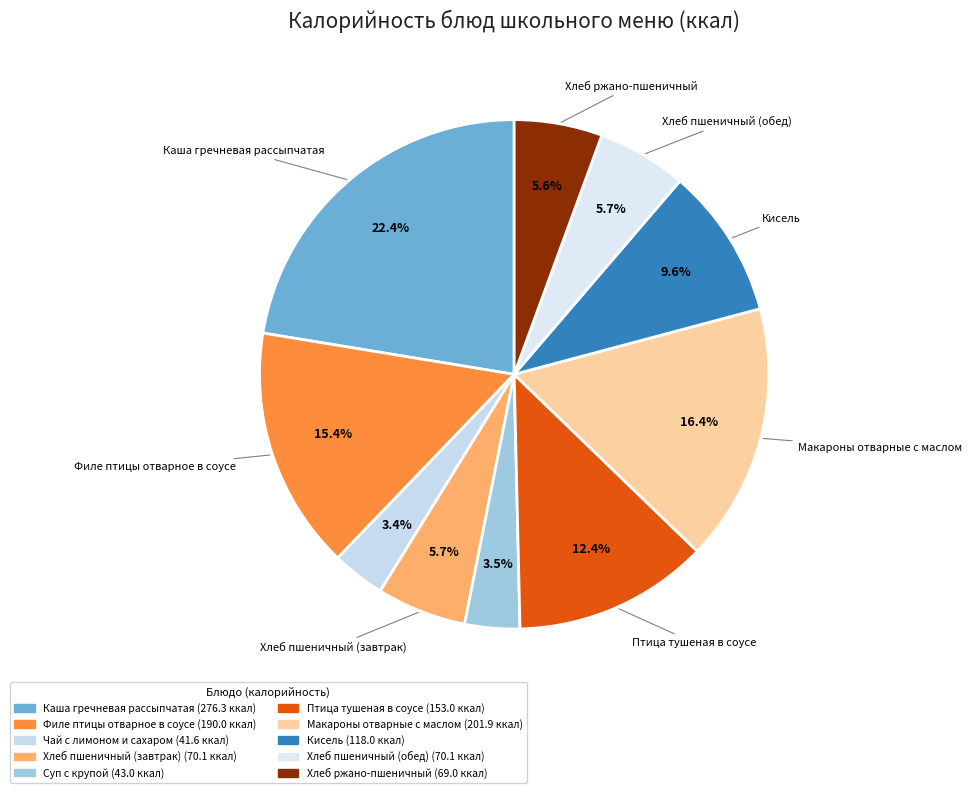

To the nearest percent, what percentage of the pie is Чай с лимоном и сахаром?

3%